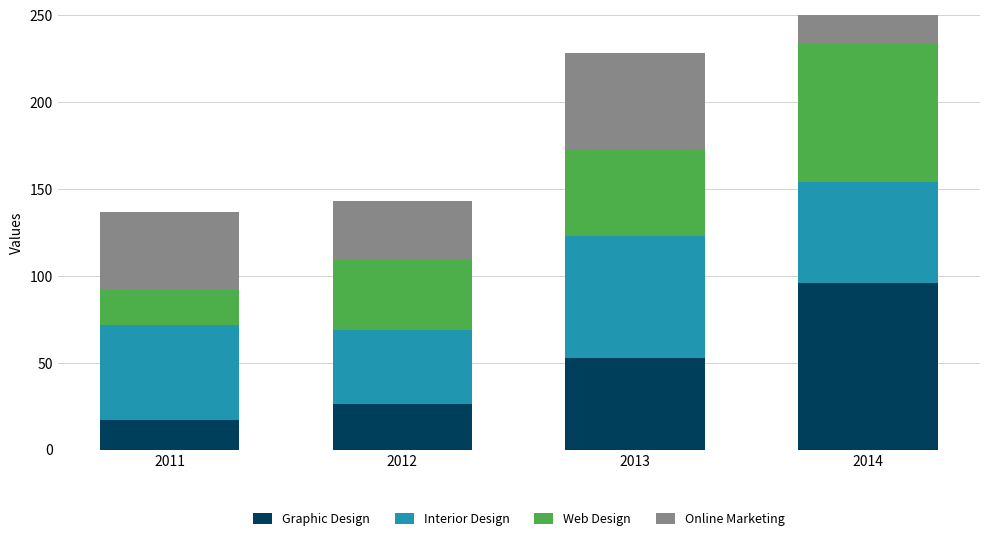

Which series has the widest spread of values?

Graphic Design